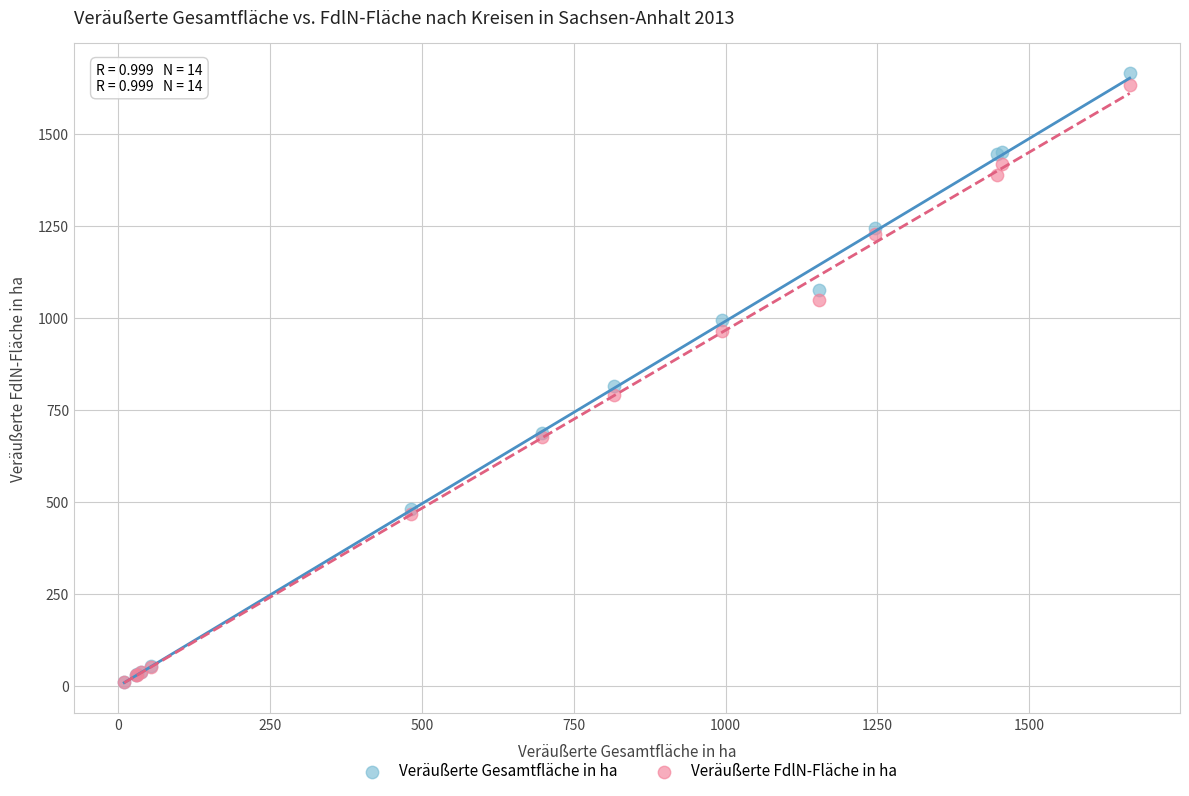

What are all the series names shown in the legend?

Veräußerte Gesamtfläche in ha, Veräußerte FdlN-Fläche in ha